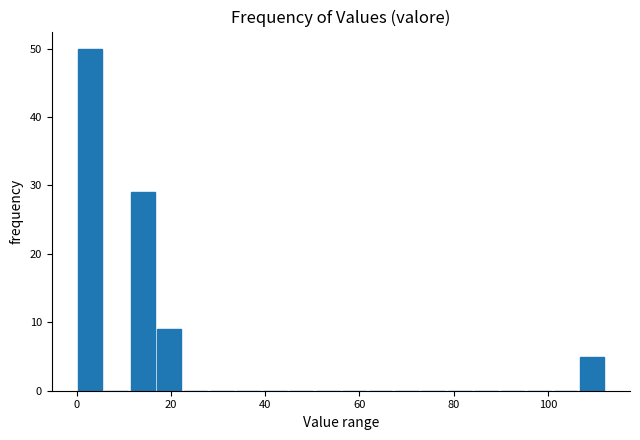

Read against the x-axis, roughly where is the centre of the tallest bar?

2